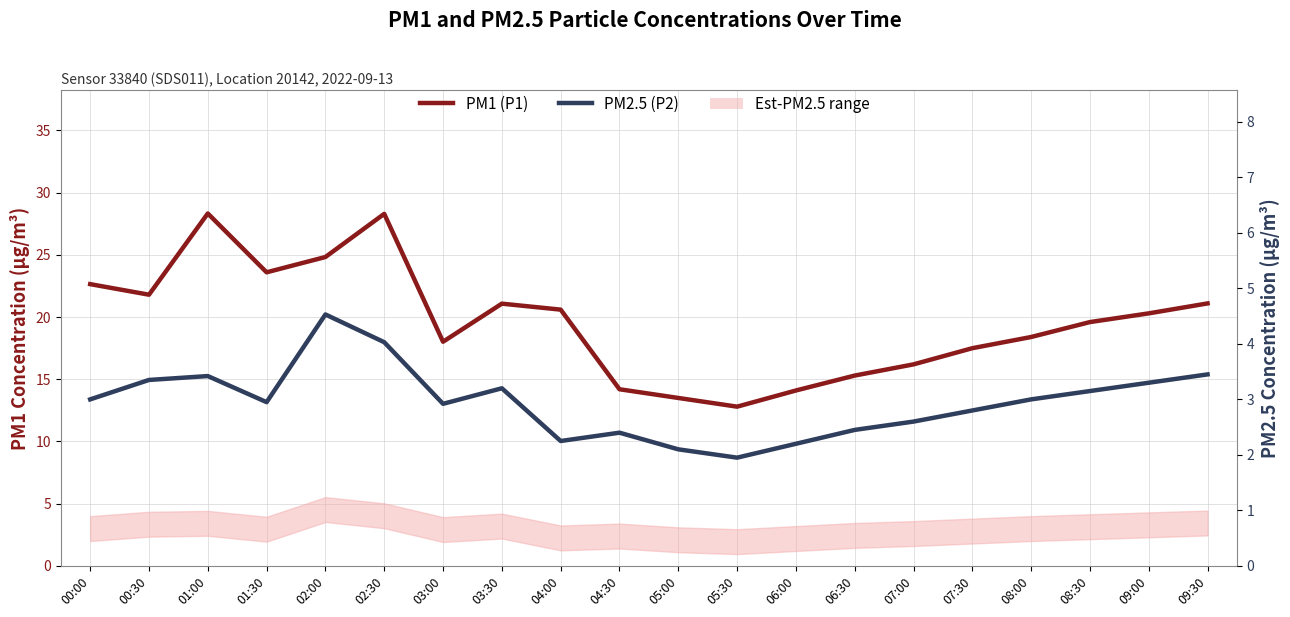

True or false: PM1 (P1) and PM2.5 (P2) cross at least once.

False